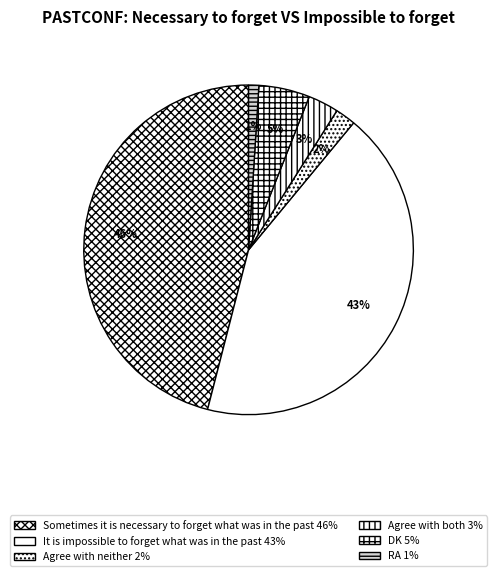

To the nearest percent, what percentage of the pie is RA?

1%